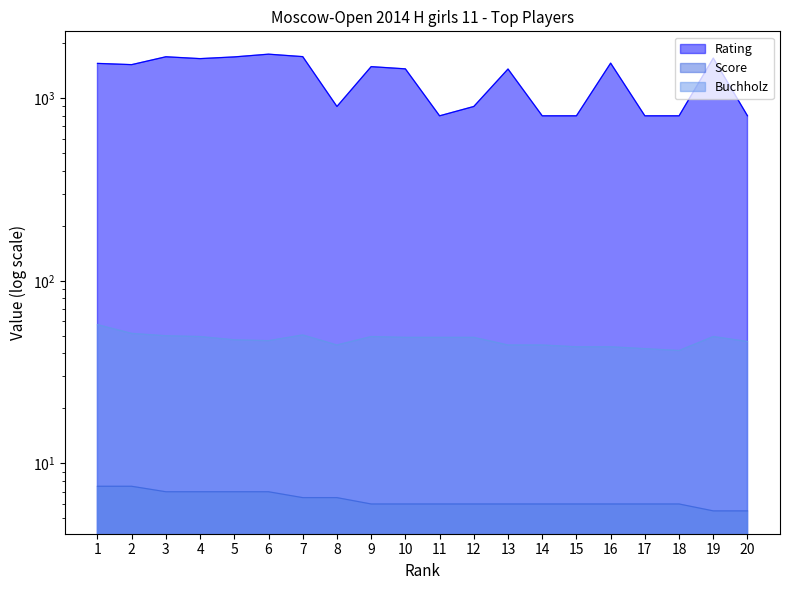

What is the total value across all series at 3?

1741.0